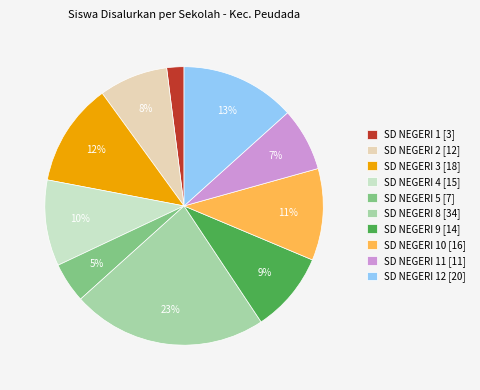

To the nearest percent, what is the average slice percentage?

10%